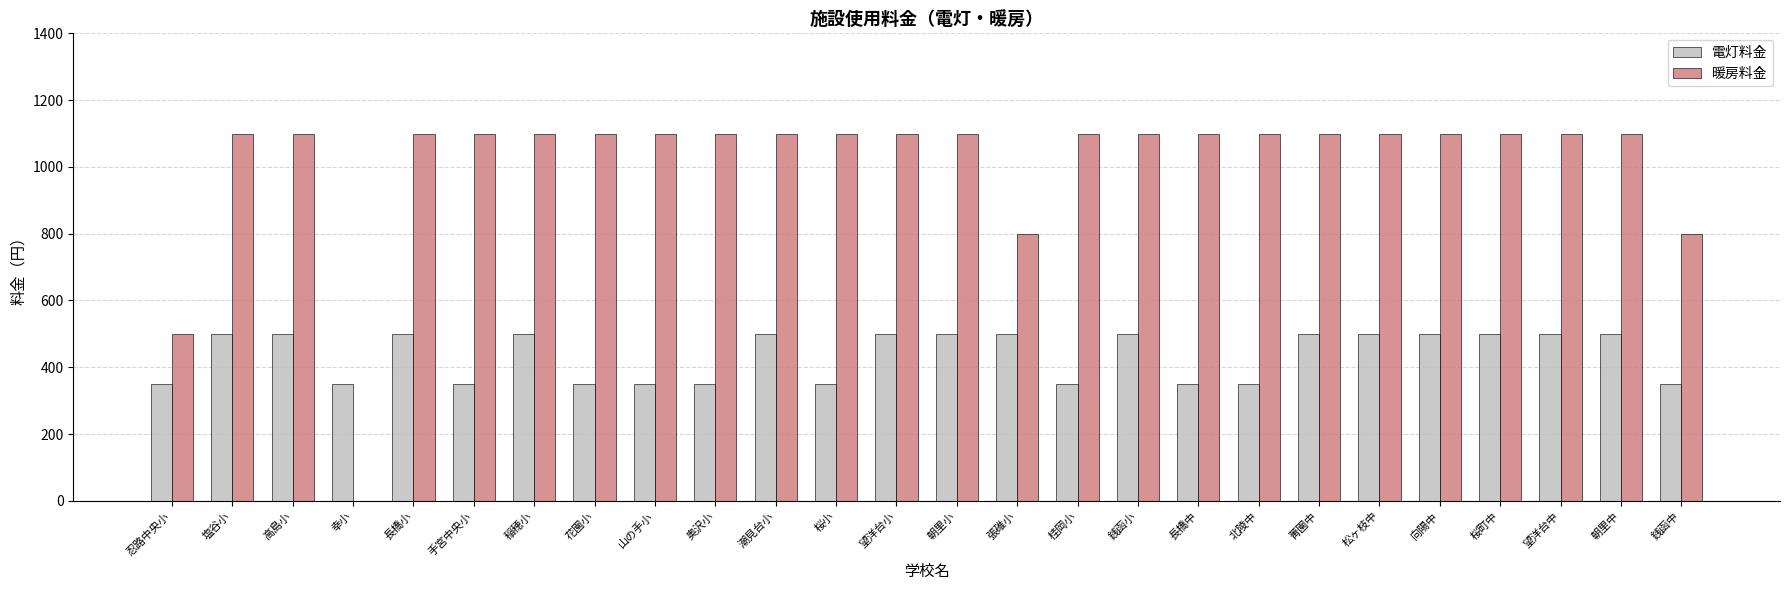

What is the approximate value of 暖房料金 at 向陽中, to the nearest 100?

1100